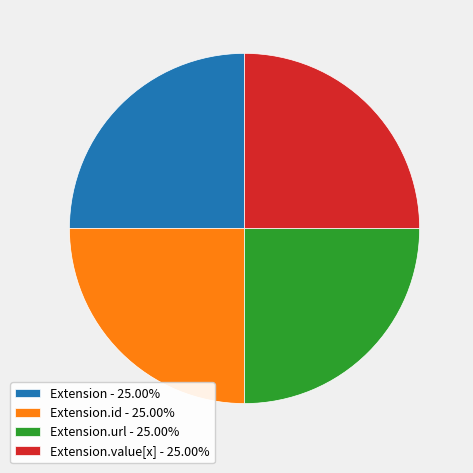

Count the number of slices in the pie.

4